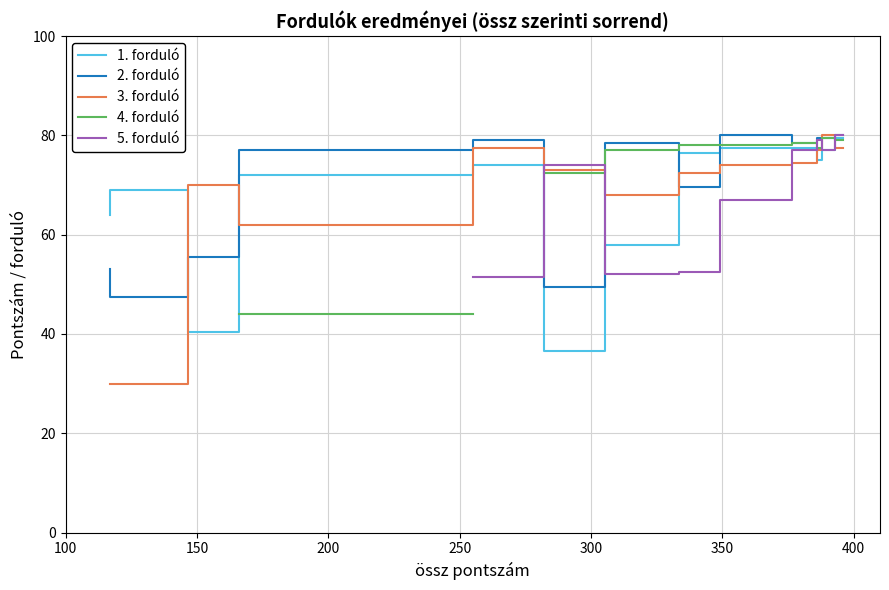

What is the difference between the maximum and second lowest values in the 2. forduló series?

30.5